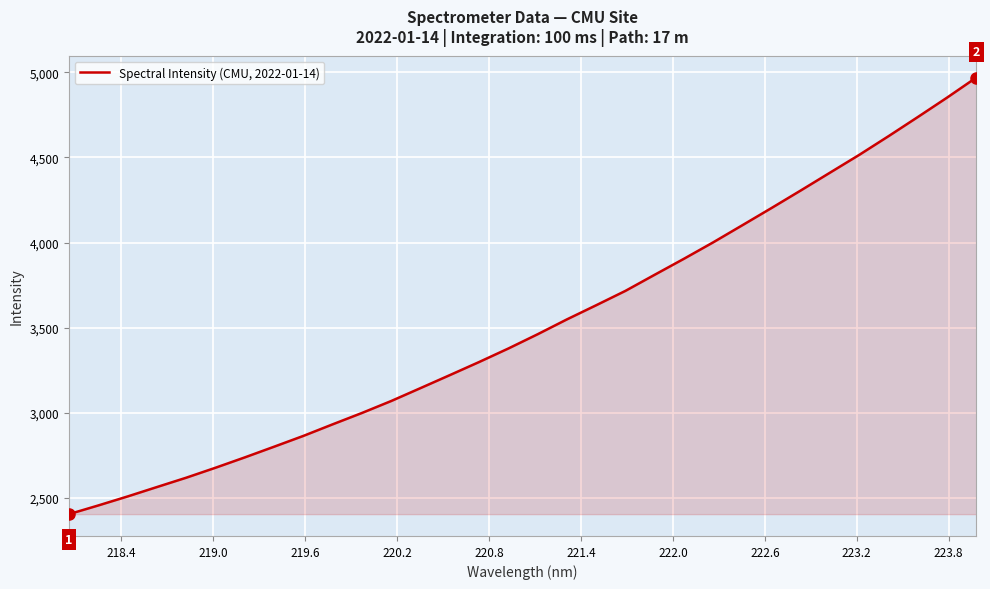

Does the chart have visible grid lines?

Yes